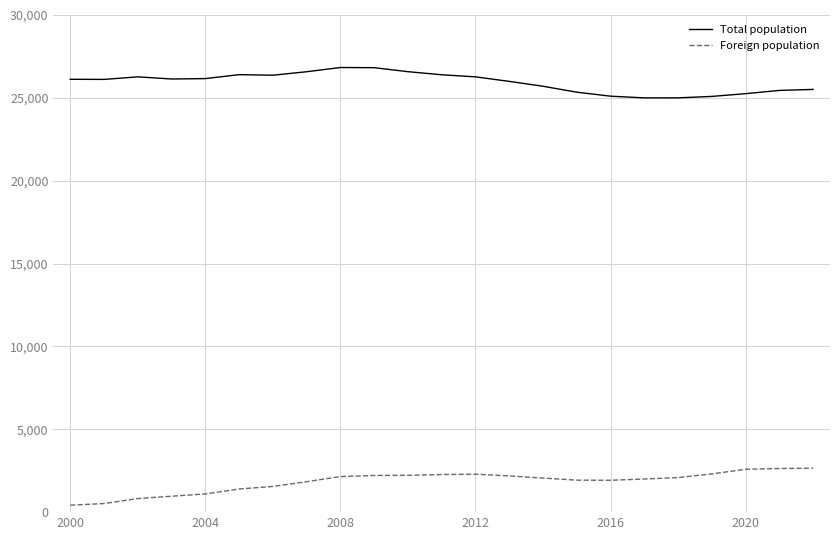

What is the minimum value for Total population?

24999